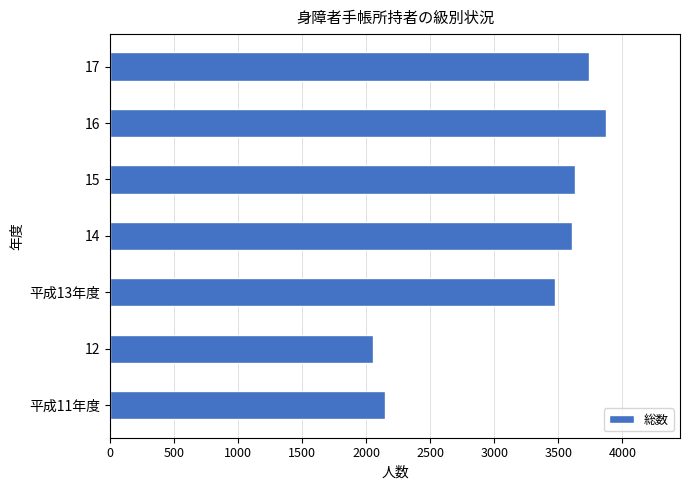

Is it true that the value at 14 is 3605?

True